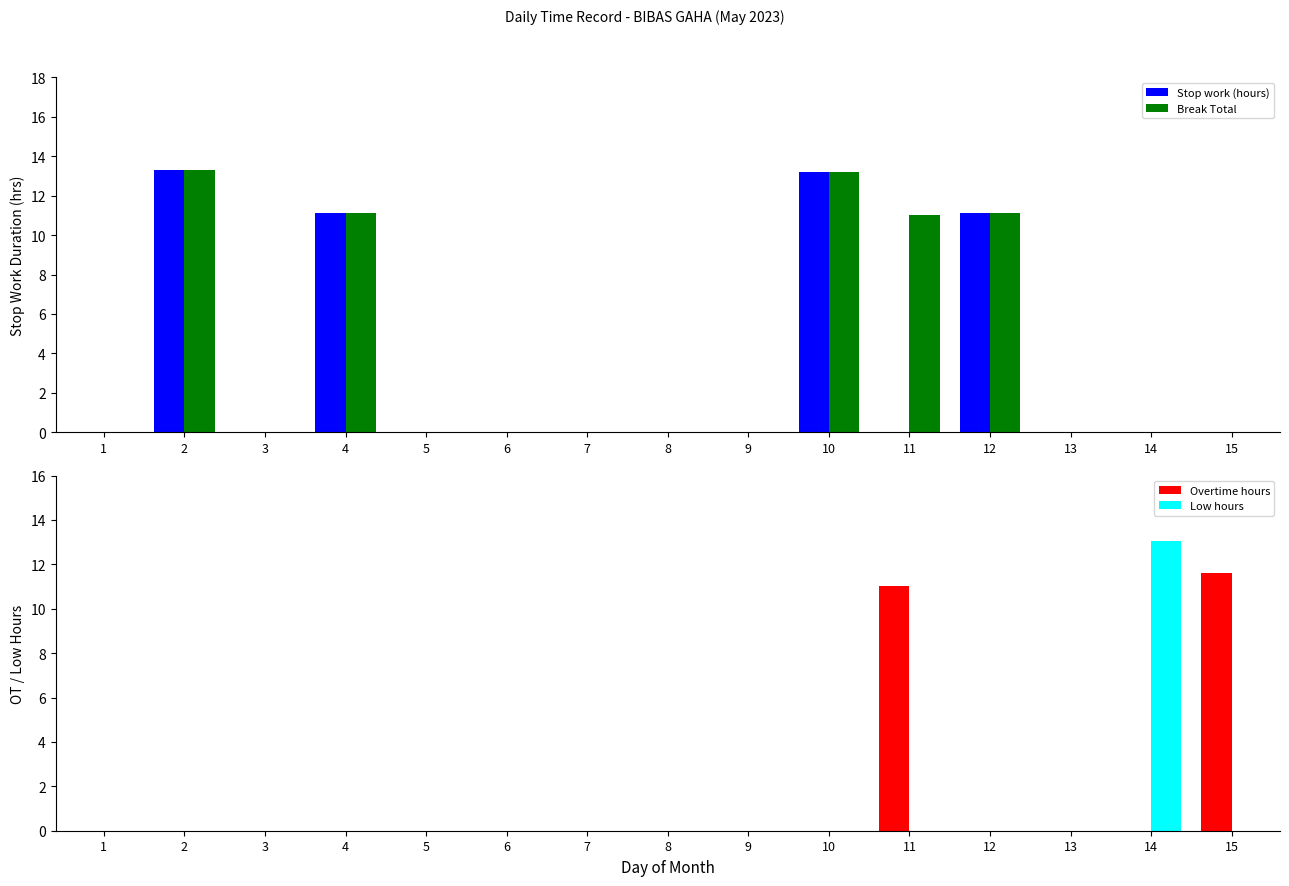

Reading right to left, extract all data points from this chart.

Stop work (hours): 0.0	0.0	0.0	11.1	0.0	13.2	0.0	0.0	0.0	0.0	0.0	11.1	0.0	13.3	0.0
Break Total: 0.0	0.0	0.0	11.1	11.0	13.2	0.0	0.0	0.0	0.0	0.0	11.1	0.0	13.3	0.0
Overtime hours: 11.6	0.0	0.0	0.0	11.0	0.0	0.0	0.0	0.0	0.0	0.0	0.0	0.0	0.0	0.0
Low hours: 0.0	13.1	0.0	0.0	0.0	0.0	0.0	0.0	0.0	0.0	0.0	0.0	0.0	0.0	0.0